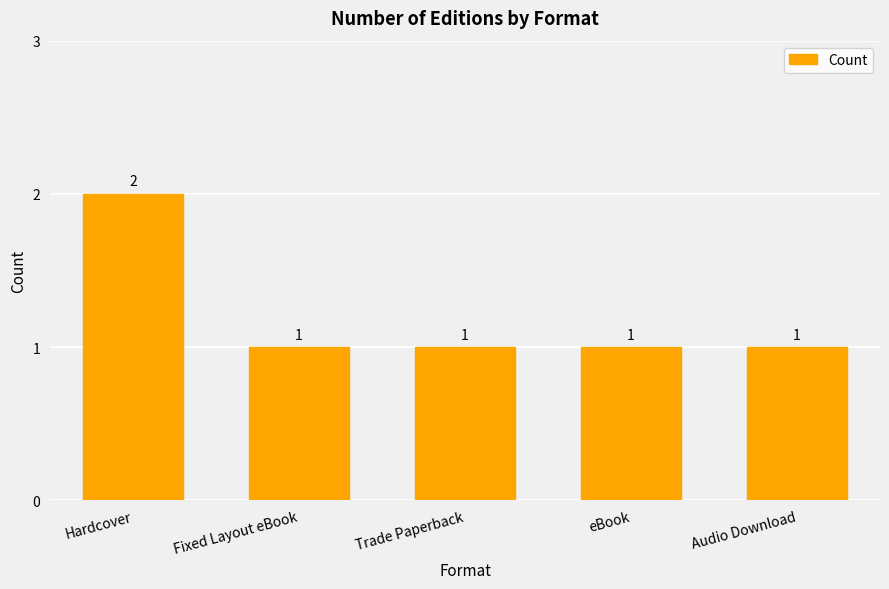

What is the sum of all values?

6